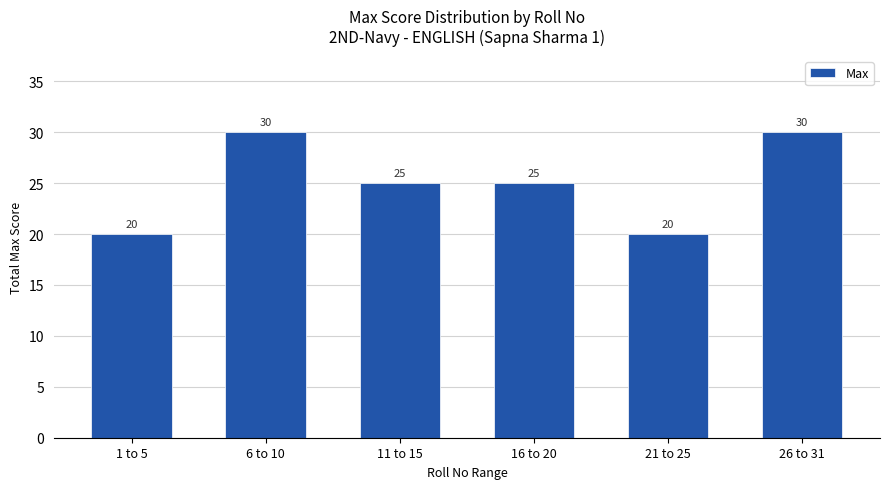

The value at 6 to 10 is 30. True or false?

True